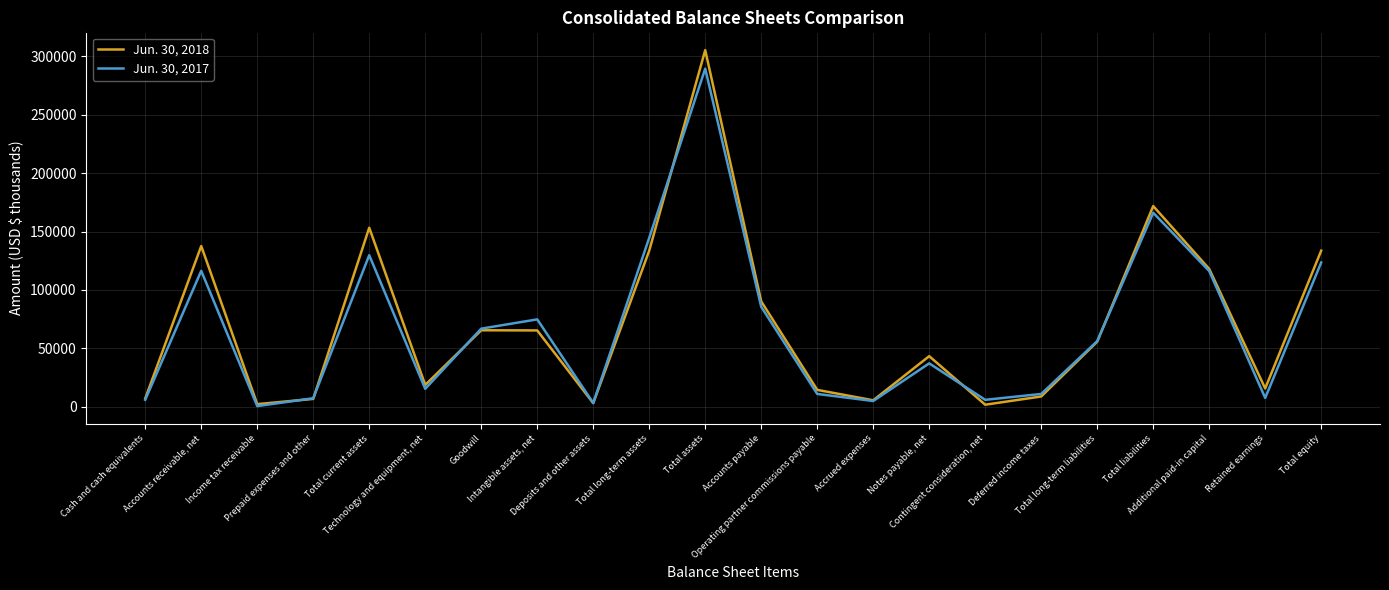

What is the spread (max minus min) of values at Deposits and other assets?

140